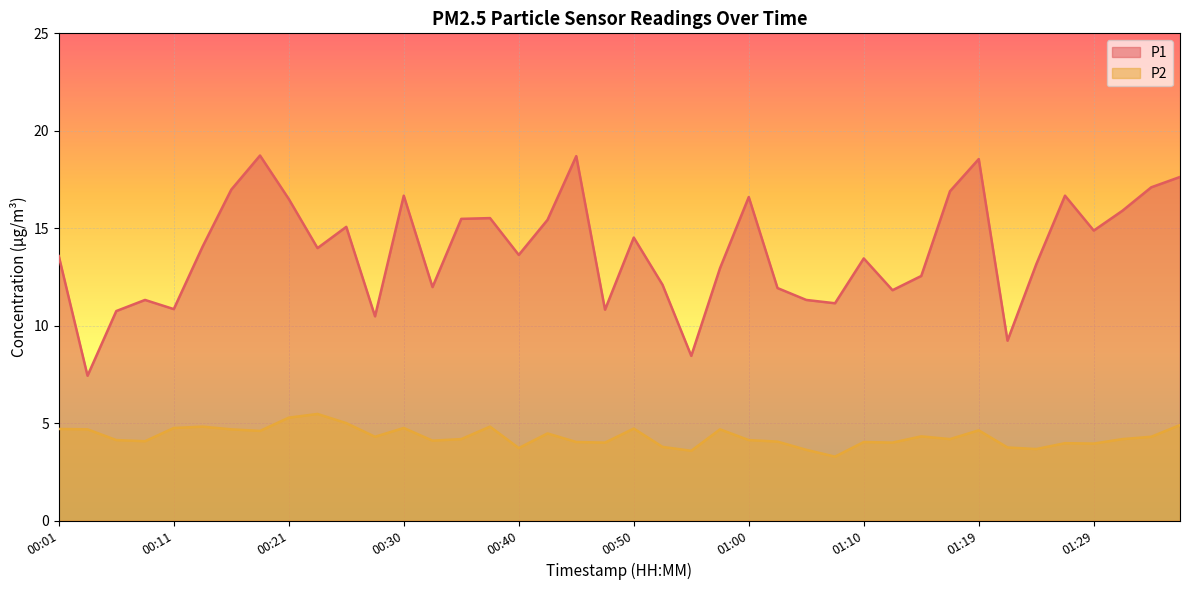

How many lines are shown in the chart?

2